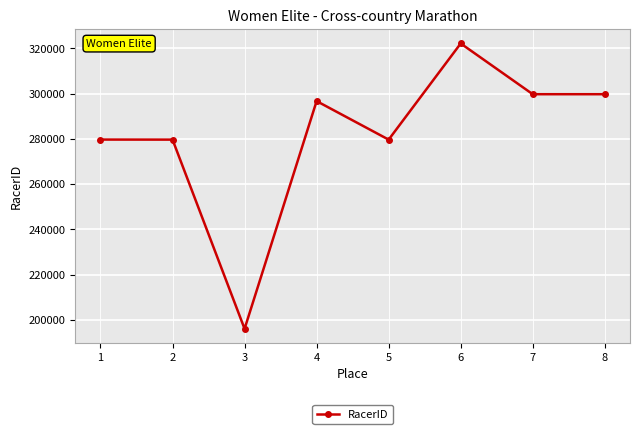

Is this an area chart (filled region under the line)?

No